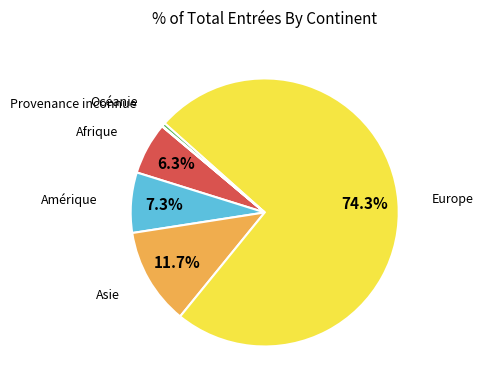

Does any single category account for the majority?

Yes